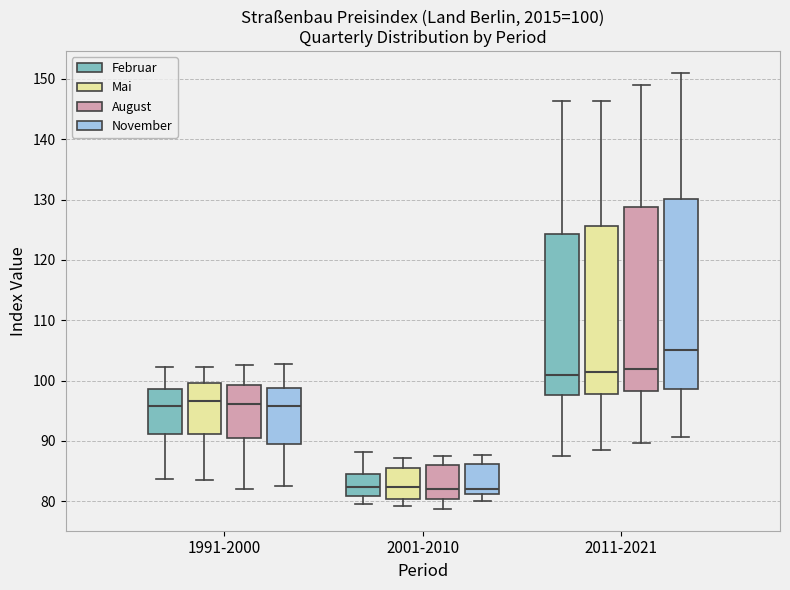

Which box's median line is the highest?

2011-2021 (November)